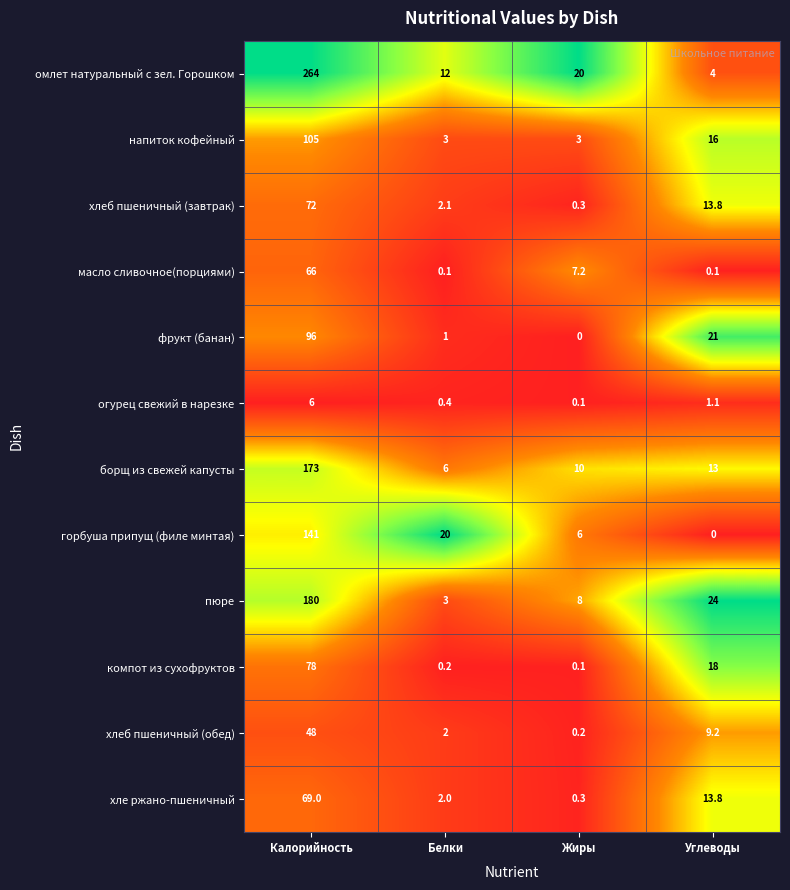

True or false: масло сливочное(порциями) has a value of 7.2 at Жиры.

True